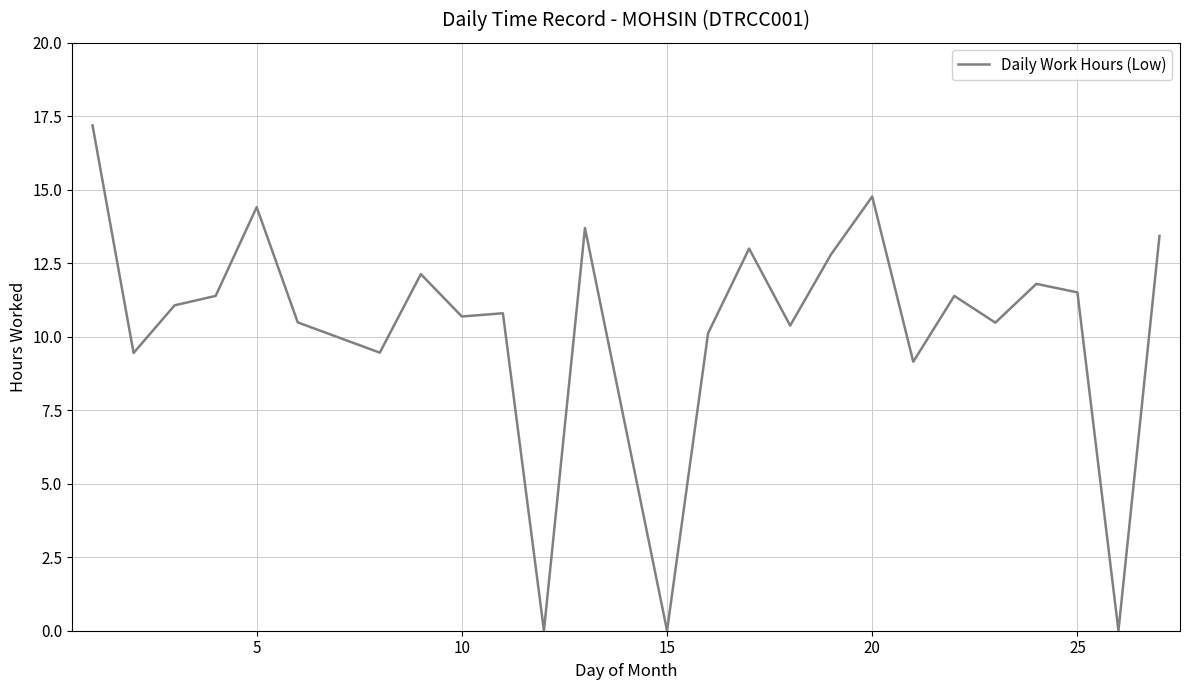

Is this an area chart (filled region under the line)?

No